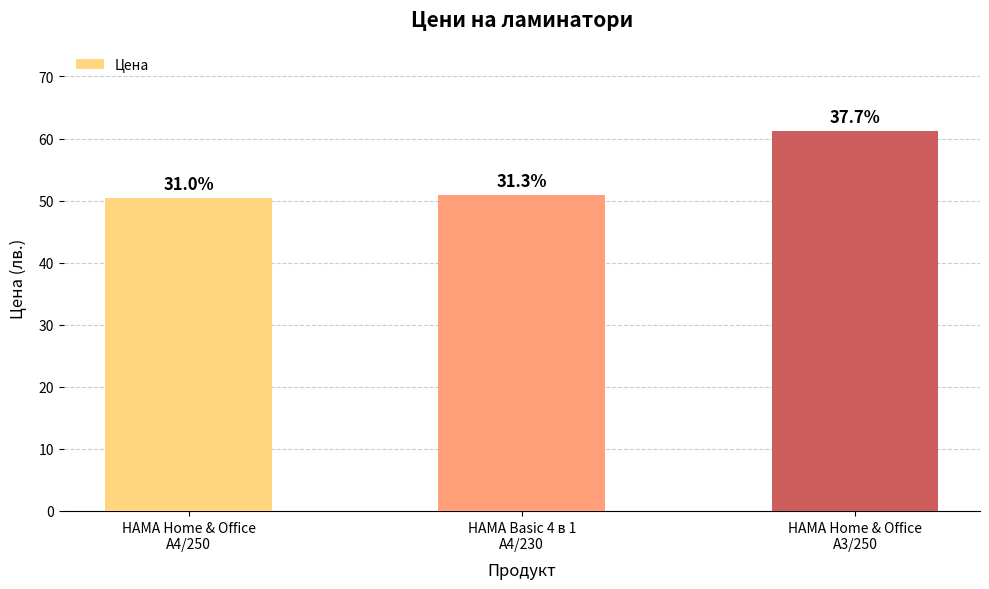

What is the difference between the values at HAMA Home & Office
A3/250 and HAMA Basic 4 в 1
A4/230?

10.3